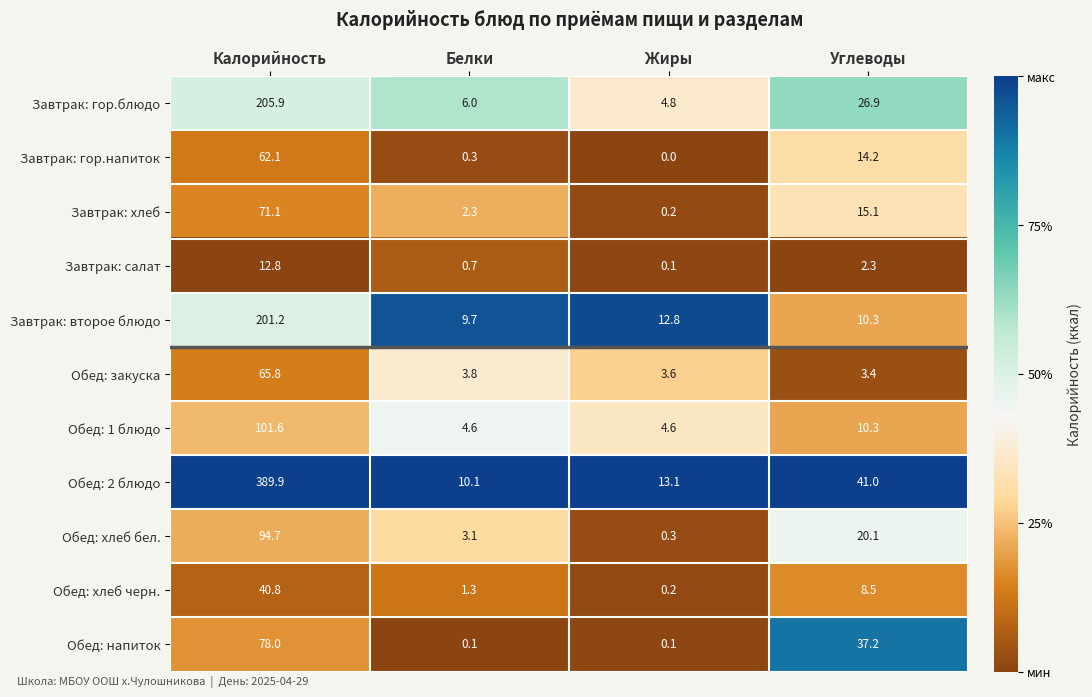

Rank the series at Калорийность from lowest to highest value.

Завтрак: салат, Обед: хлеб черн., Завтрак: гор.напиток, Обед: закуска, Завтрак: хлеб, Обед: напиток, Обед: хлеб бел., Обед: 1 блюдо, Завтрак: второе блюдо, Завтрак: гор.блюдо, Обед: 2 блюдо